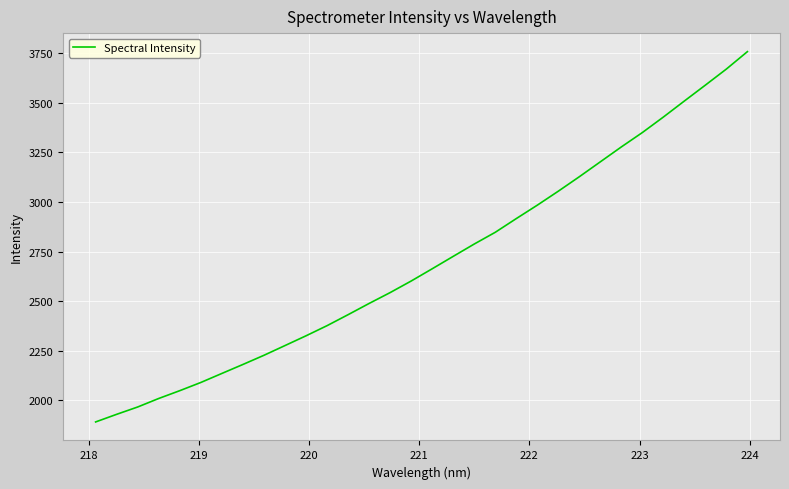

What is the difference between the maximum and minimum values?

1866.7